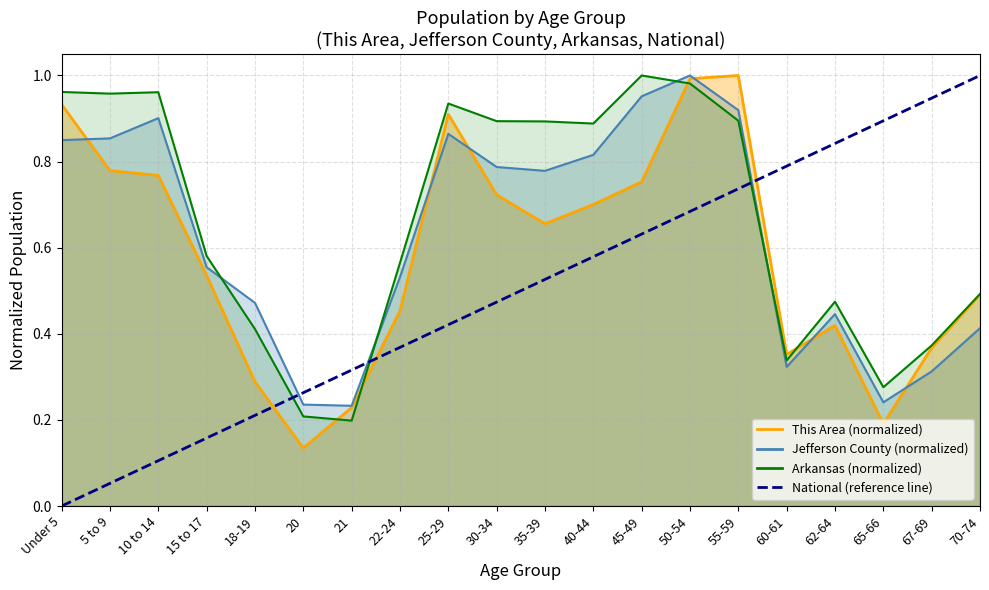

At which label is Jefferson County closest to 0?

21